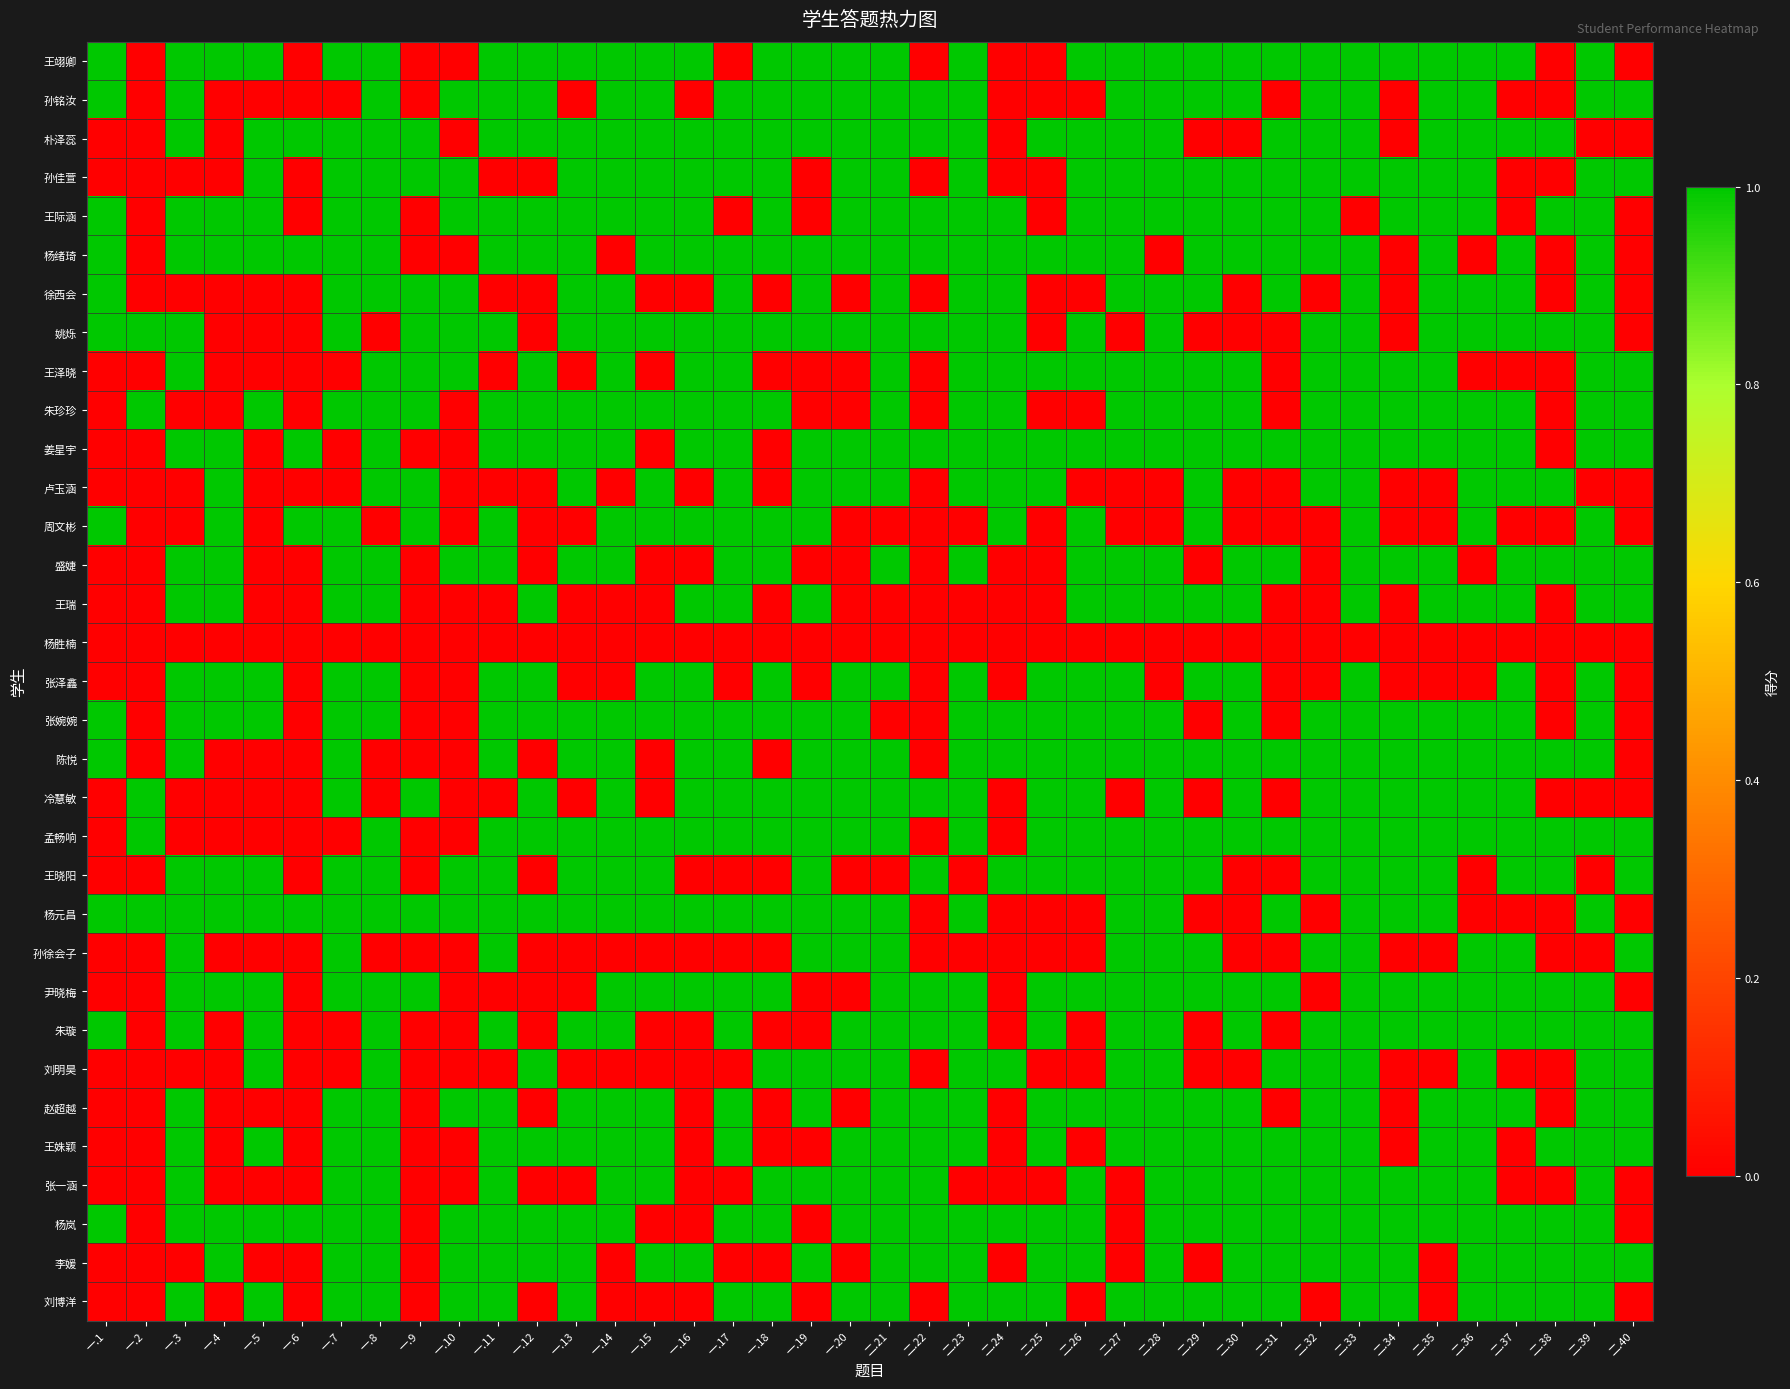

Which series has the widest spread of values?

王翊卿